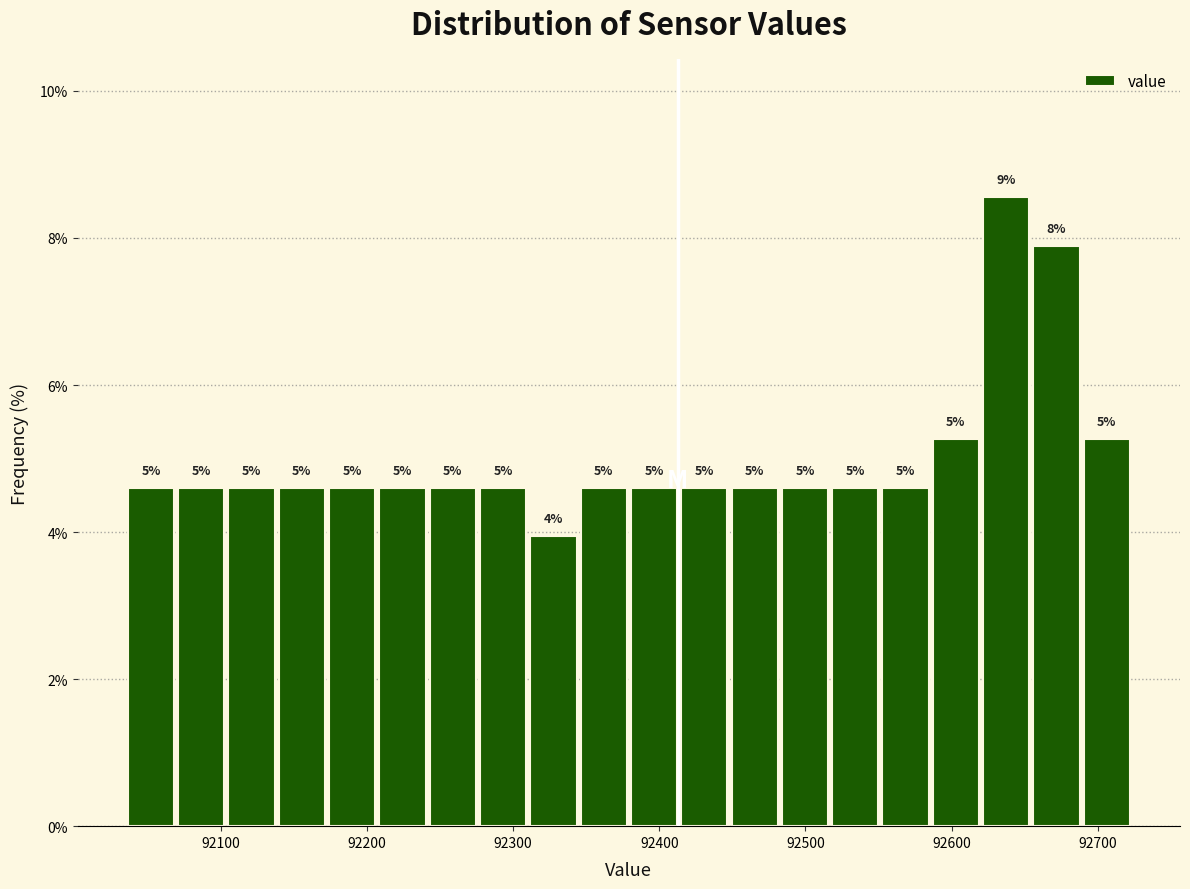

Around what value on the x-axis is the tallest bar? Give the approximate position of its centre, as read against the axis.

92640